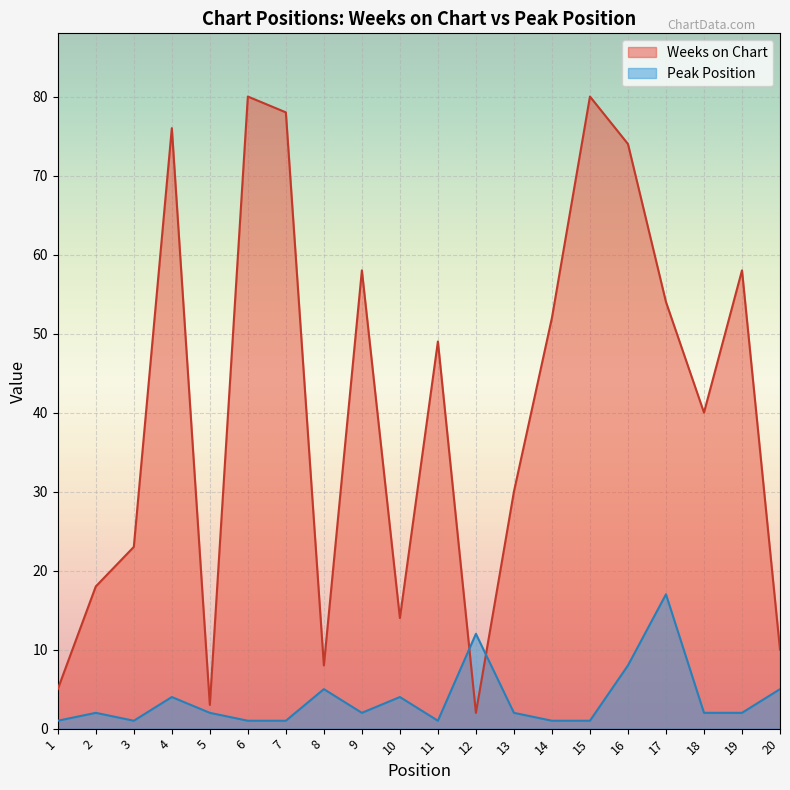

How many lines are shown in the chart?

2